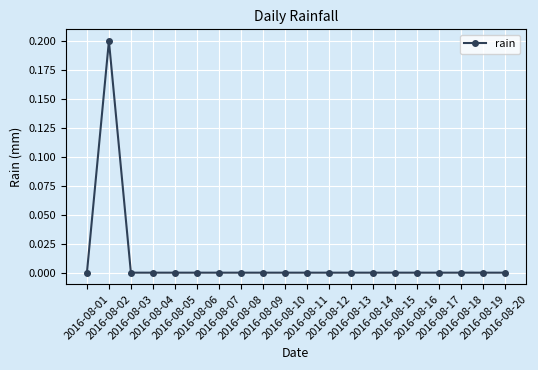

Does the chart display data point markers on the line(s)?

Yes